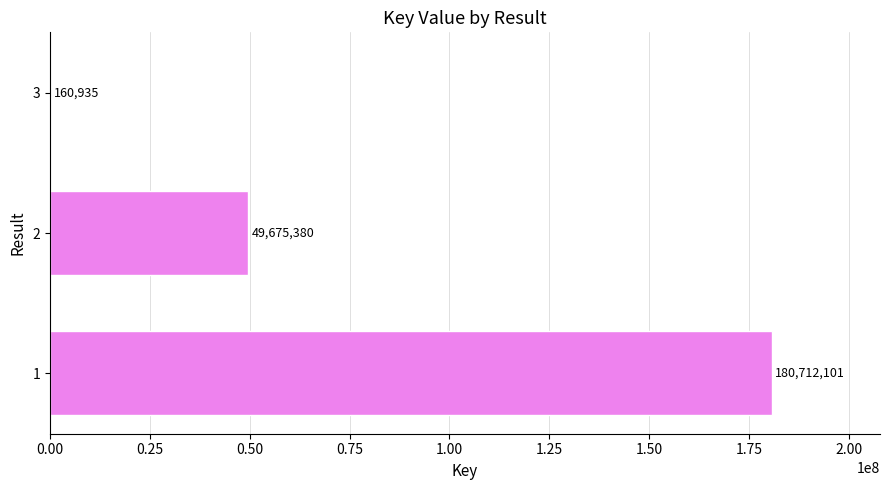

Count the values in the range 160935 to 180712101.

3